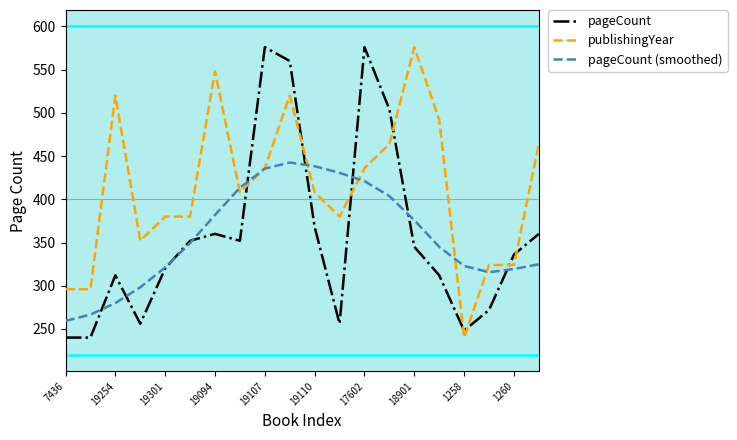

Which series has the largest total across all categories?

publishingYear